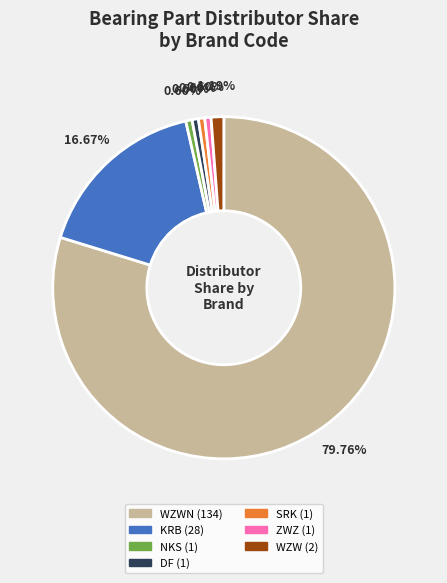

Does any single category account for the majority?

Yes